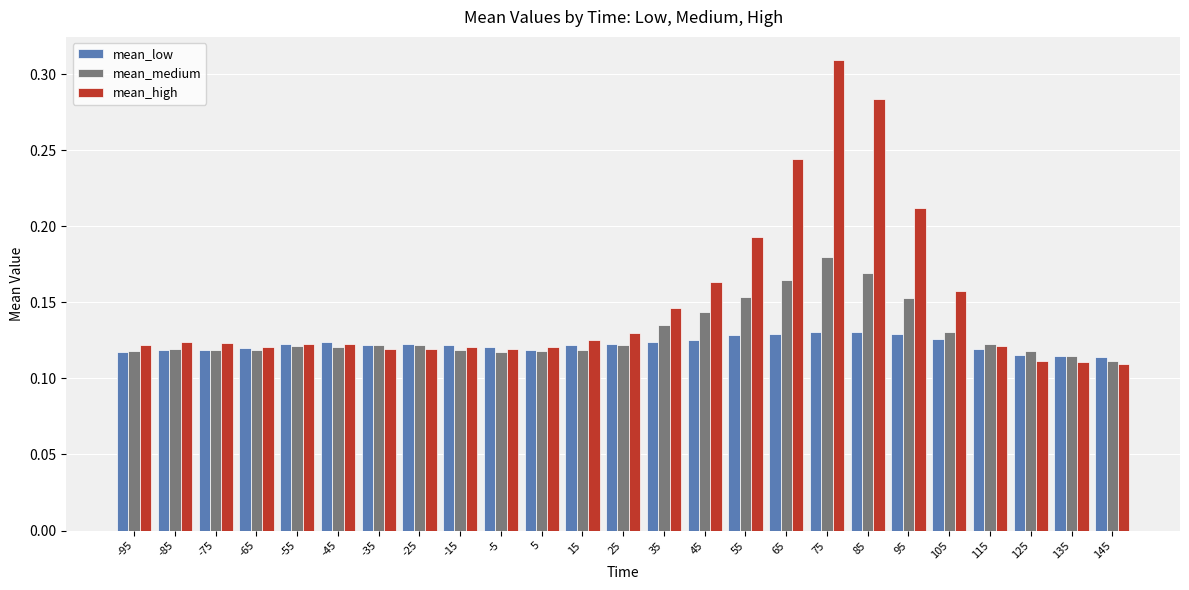

Rank the series at 85 from highest to lowest value.

mean_high, mean_medium, mean_low